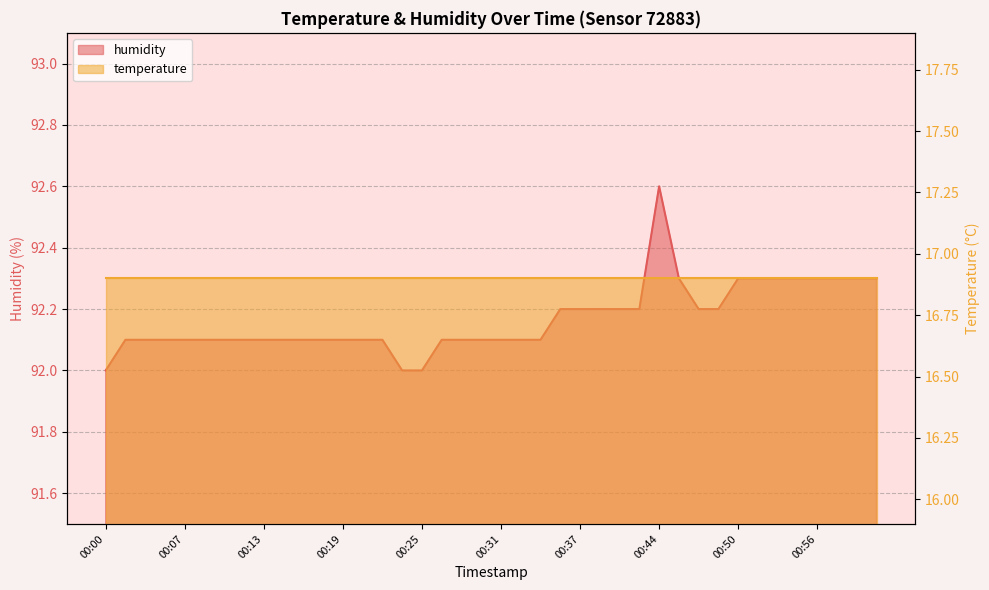

What is the label of the 17th point from the left?

00:25